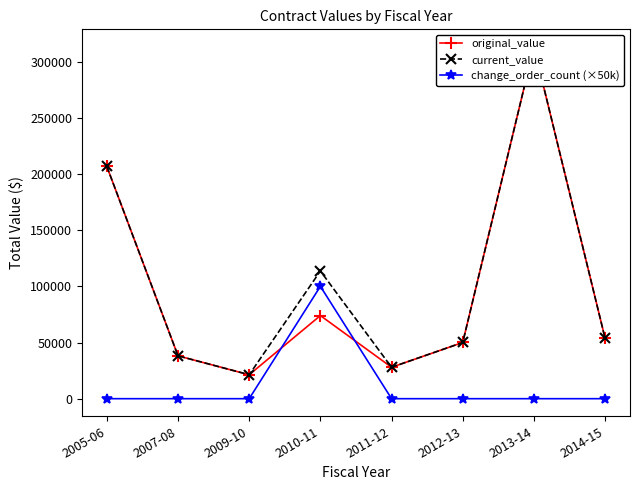

At which label is current_value closest to 167201?

2005-06